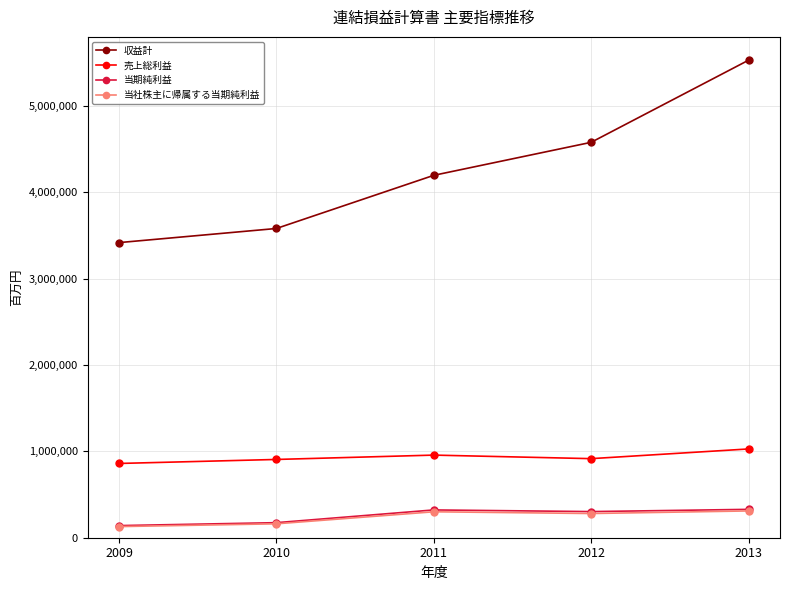

List the labels in order of 収益計 value, smallest first.

2009, 2010, 2011, 2012, 2013